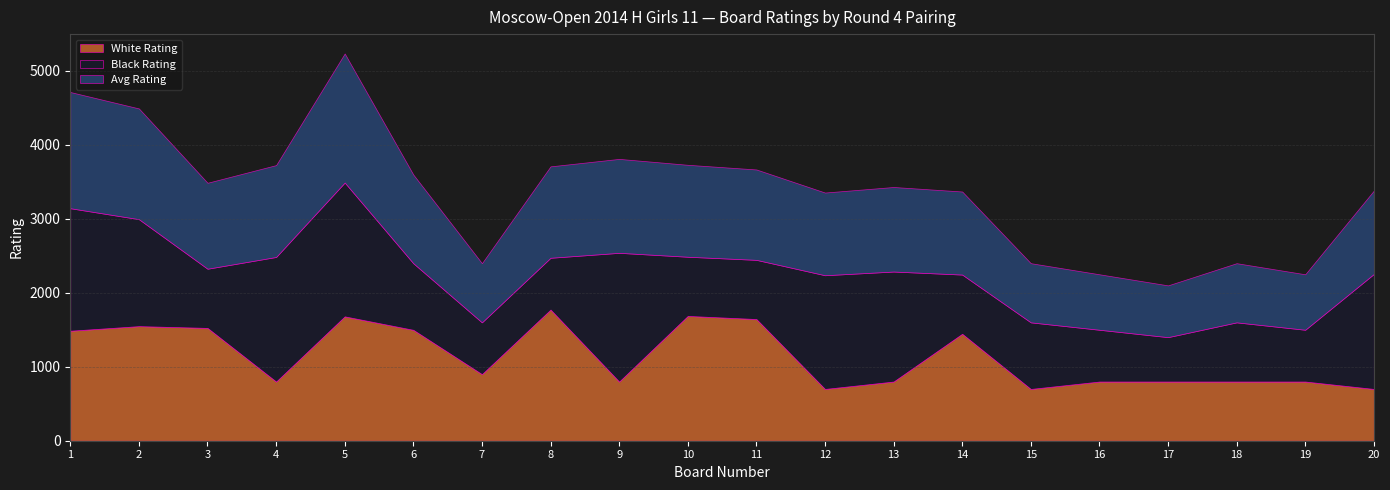

True or false: Avg Rating has more than 0 points higher than both neighbors.

True